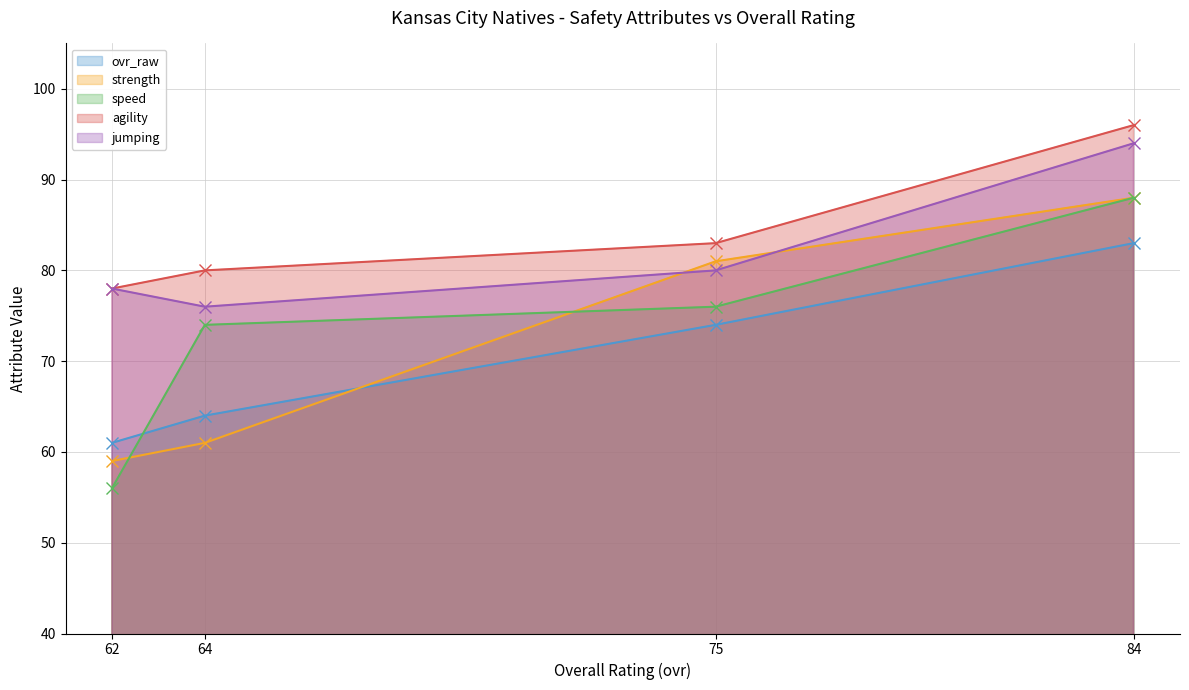

True or false: jumping has a value of 78 at 62.

True